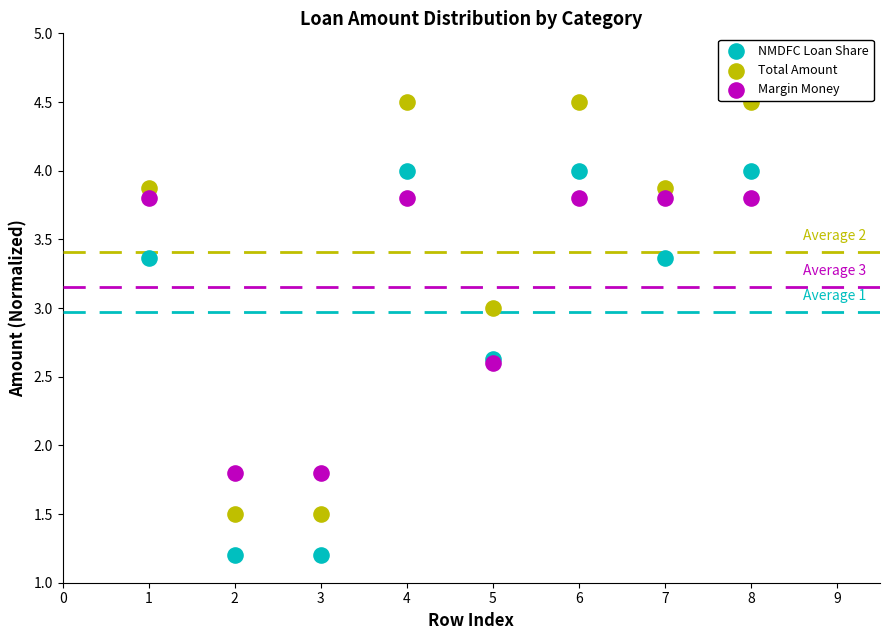

What is the X range (max minus min) for the scatter plot?

7.0